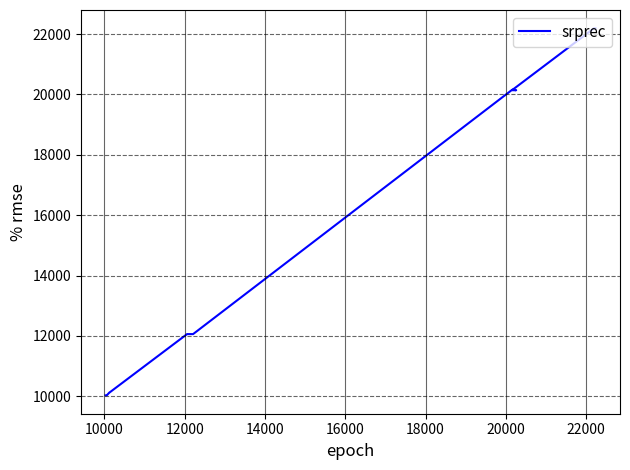

The chart shows a value of 18620 at 9. True or false?

False